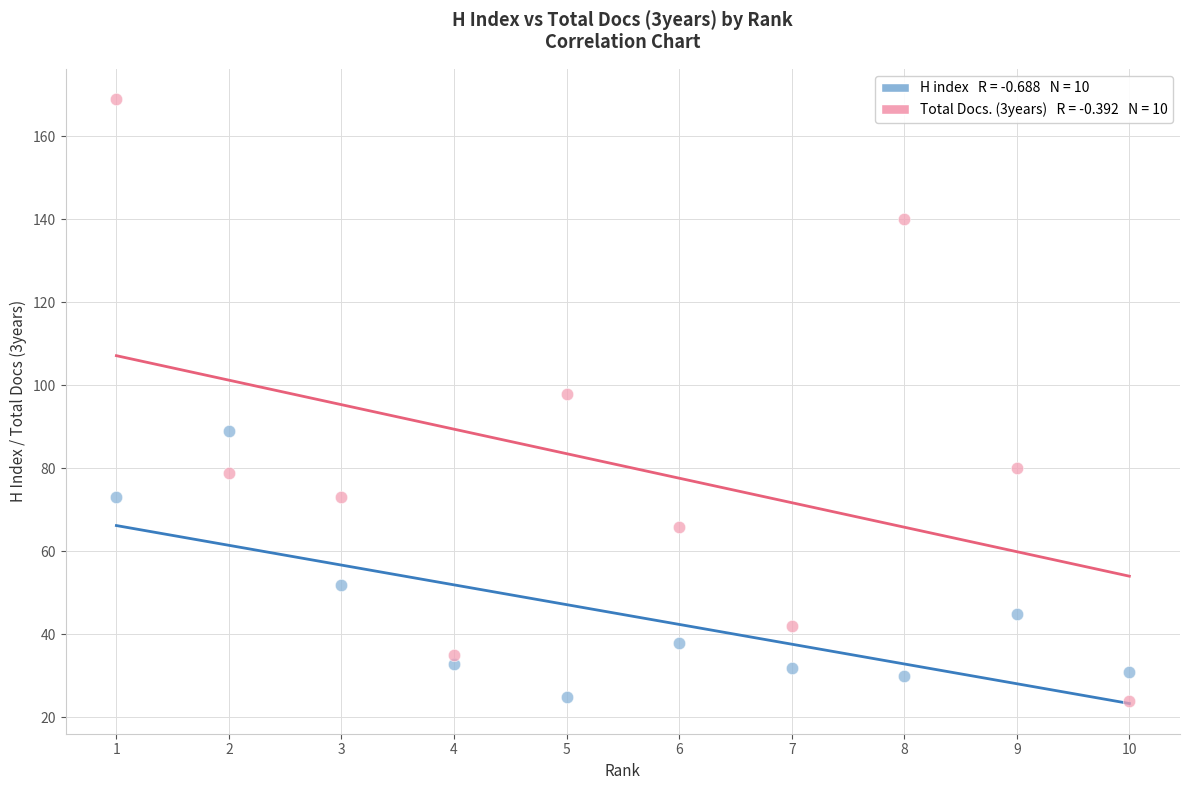

Across all series, what Y value is closest to 96?

98